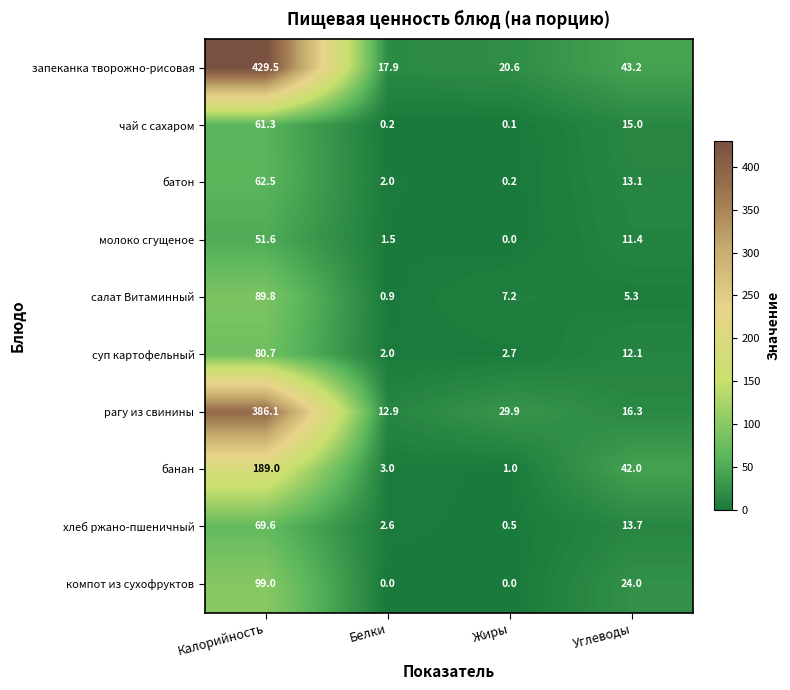

What is the difference between the highest and lowest values at Белки?

17.9